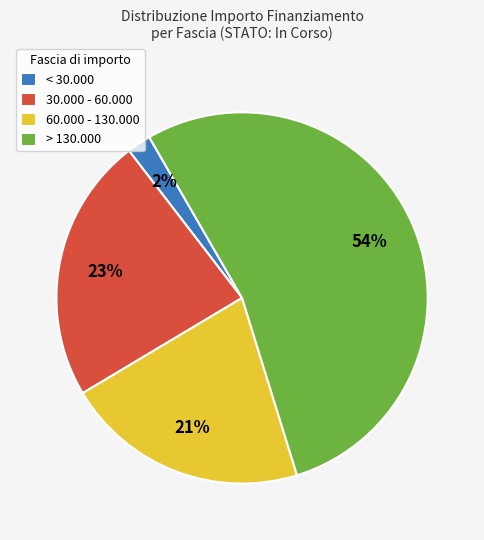

Which category has the biggest portion of the pie?

> 130.000